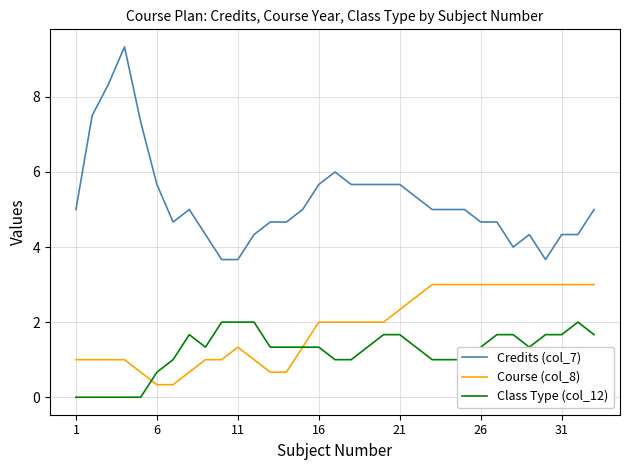

Which series has the largest range (max minus min)?

Credits (col_7)